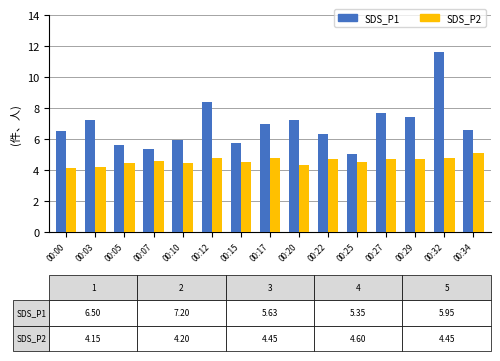

Which category has the highest value in the SDS_P1 series?

00:32